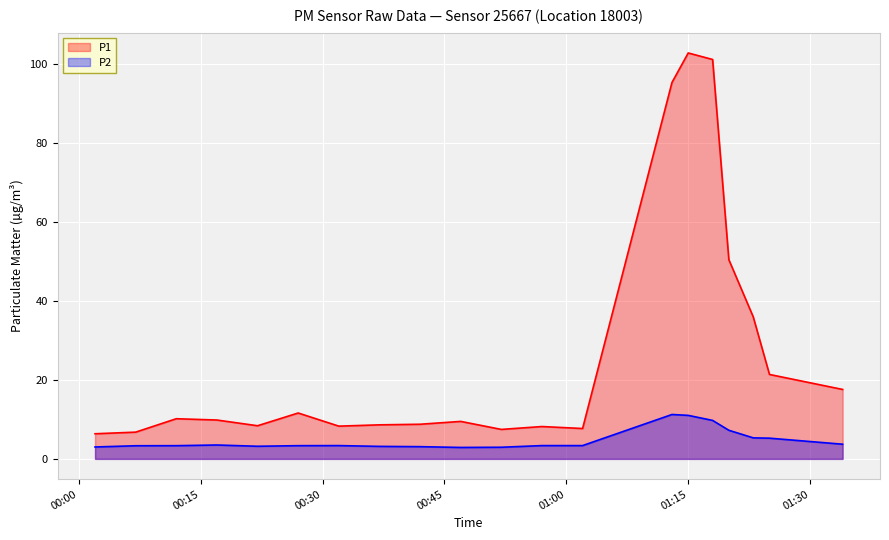

What is the smallest value displayed?

2.9